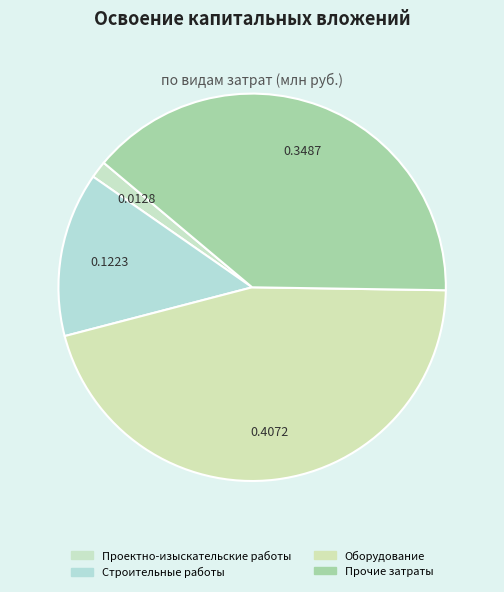

How many slices are in this pie chart?

4